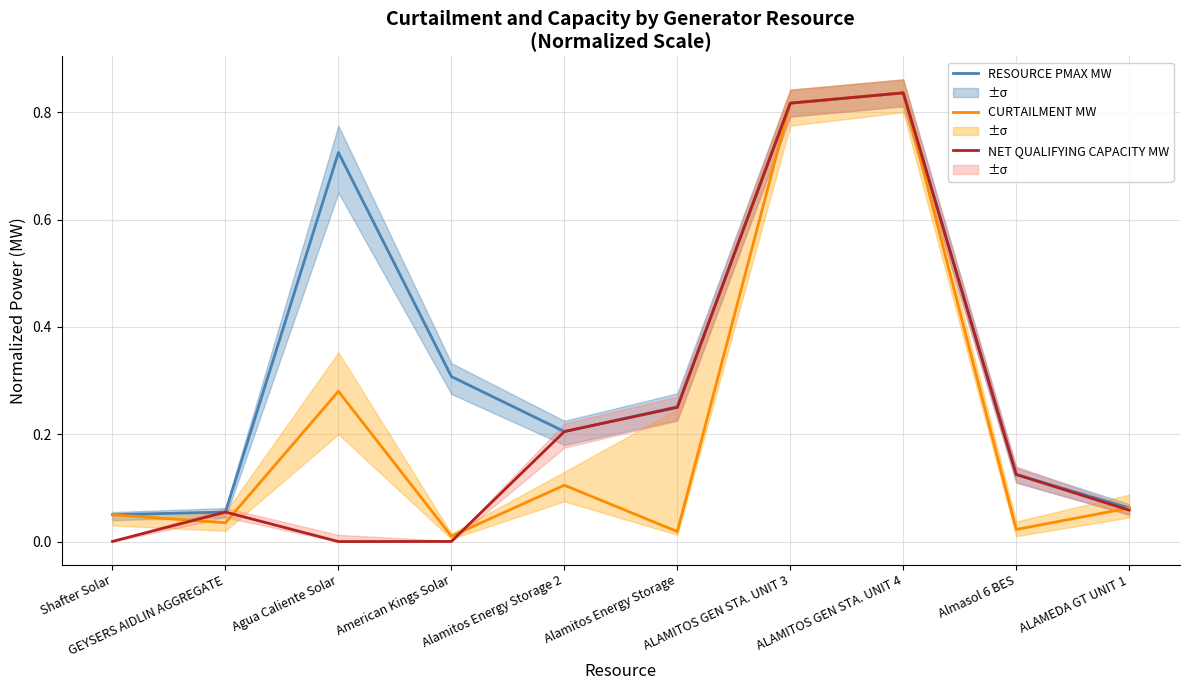

Is this an area chart (filled region under the line)?

No